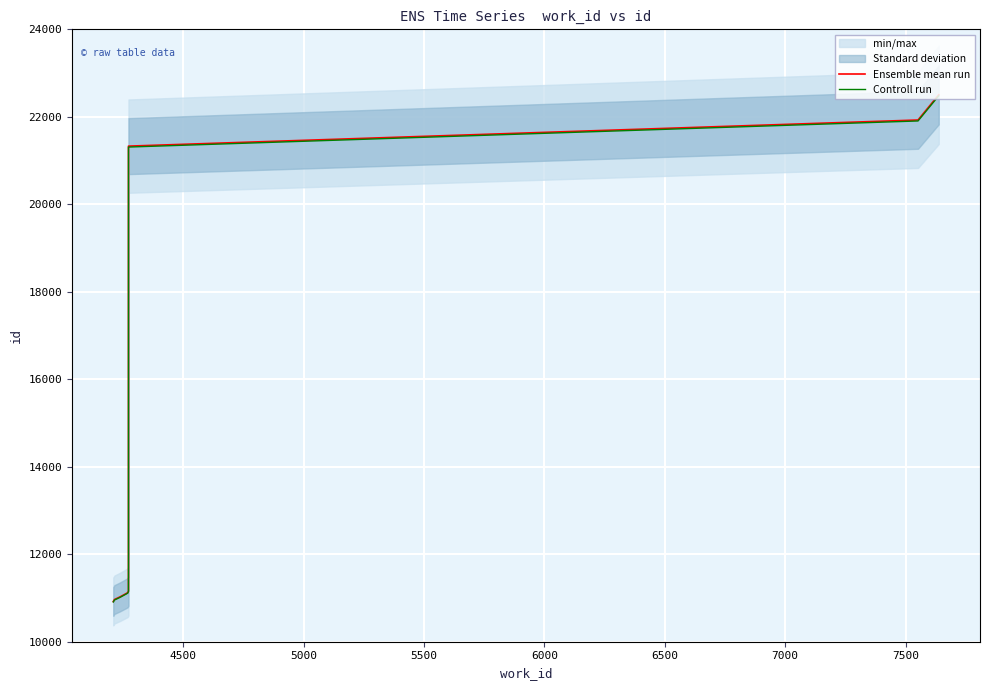

True or false: Ensemble mean run and Controll run cross at least once.

False